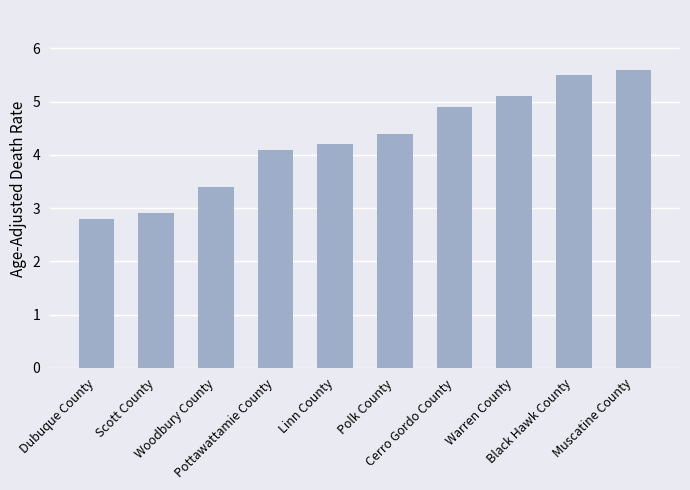

What is the greatest value displayed?

5.6